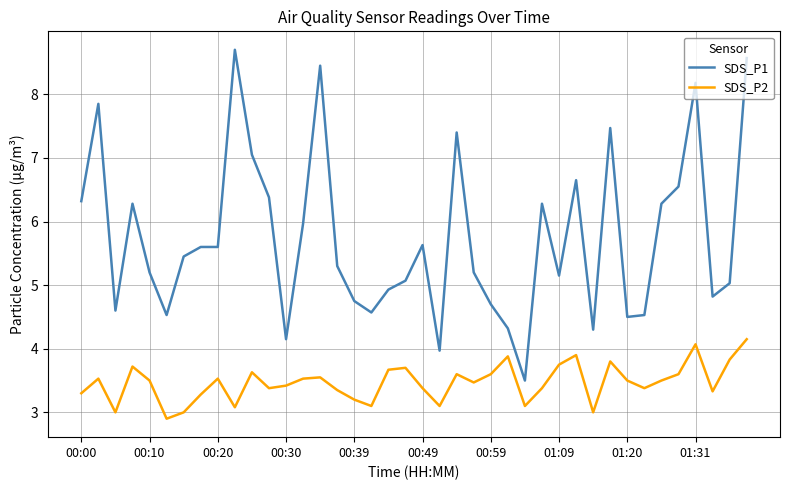

What is the minimum value for SDS_P2?

2.9